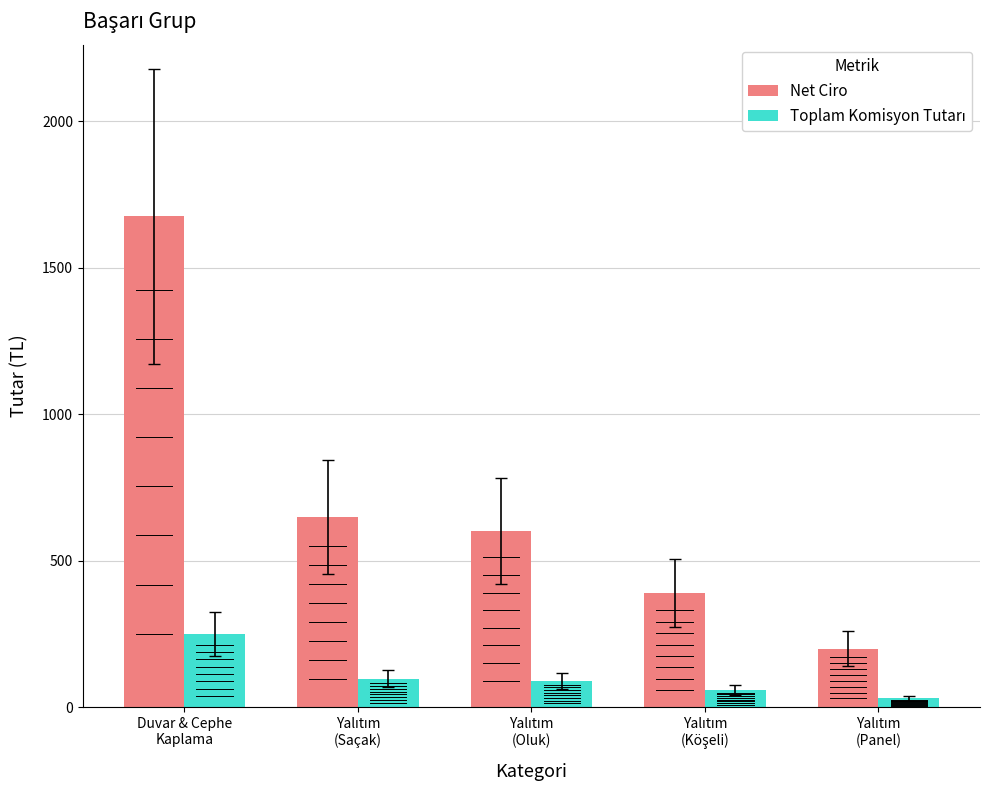

At how many categories does at least one series exceed 1221?

1